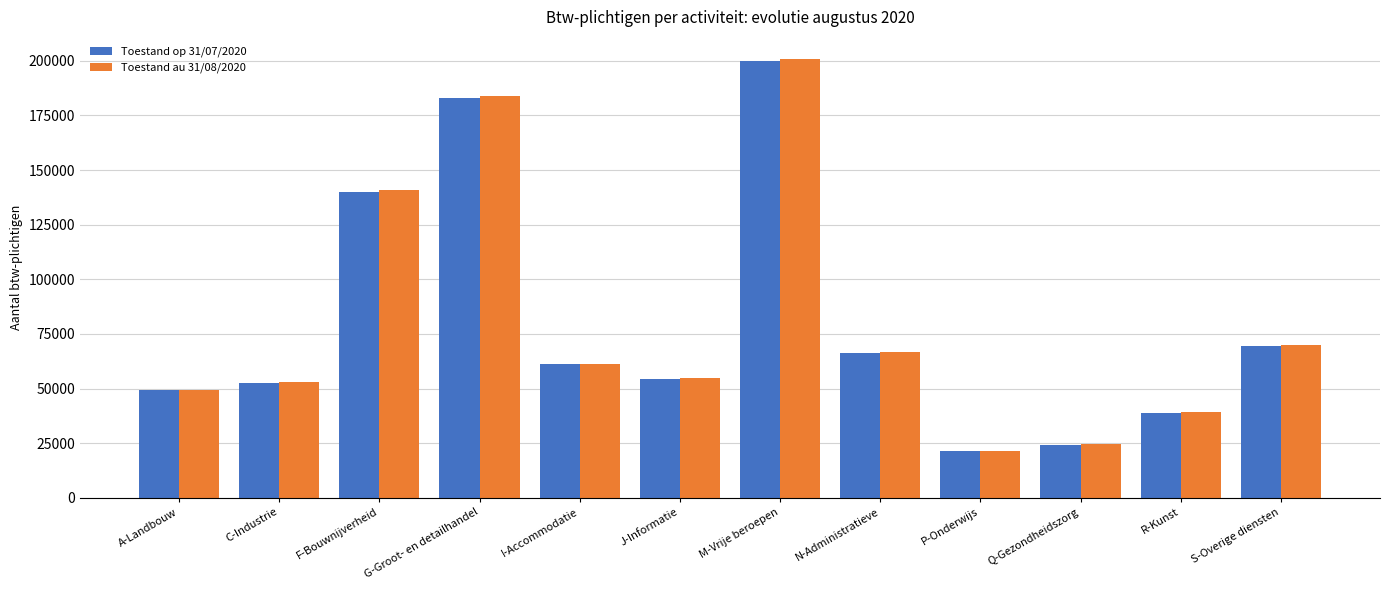

What is the value of the Toestand au 31/08/2020 bar at the 7th from the left?

200885